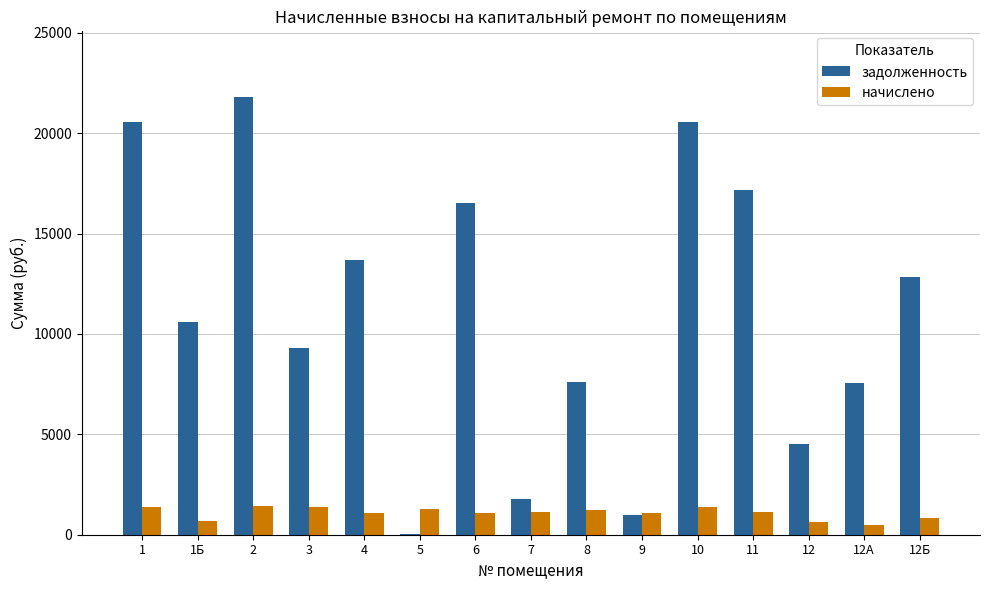

What is the sum of all начислено values?

16276.9